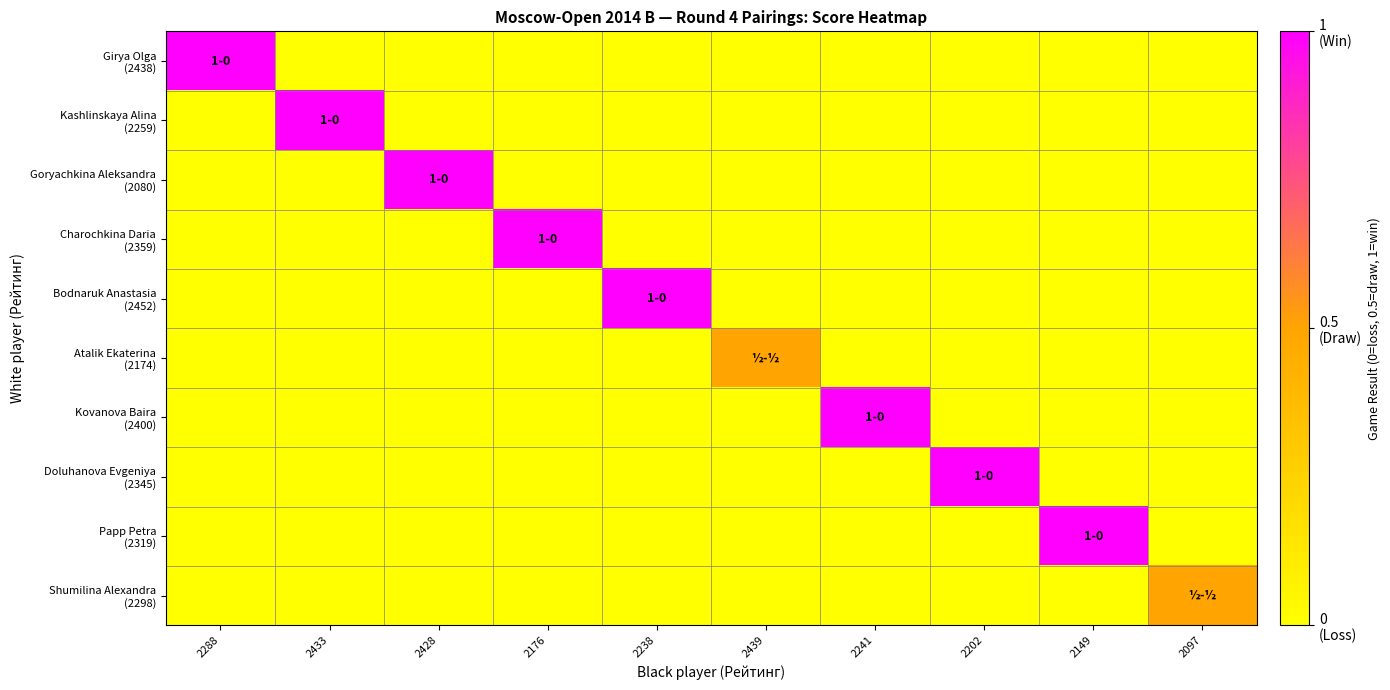

How many data points does each series have?

10